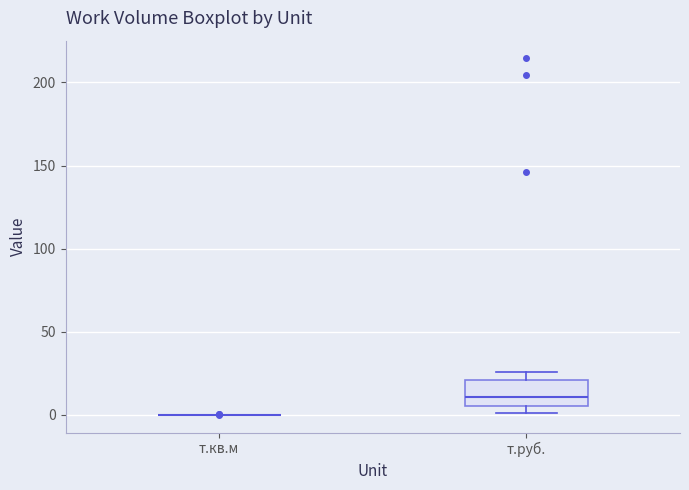

Reading left to right, transcribe this box plot: for each box, give where its median line is, the range the box spans, and where its two whiskers end, as read against the y-axis. The values are not printed on the chart, so give them approximately, as read against the axis.

т.кв.м: box collapsed to a line at 0, whiskers 0 to 0
т.руб.: median 10, box 5 to 20, whiskers 0 to 25